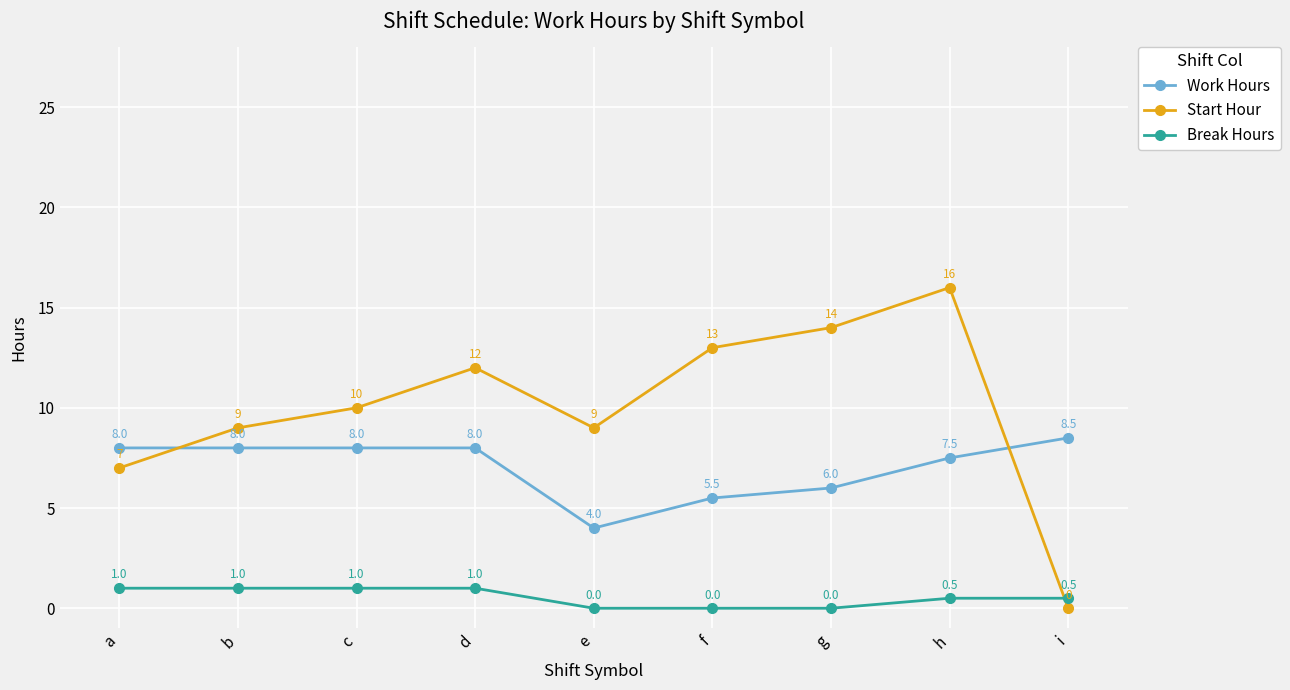

List the series in order of their peak value, lowest first.

Break Hours, Work Hours, Start Hour